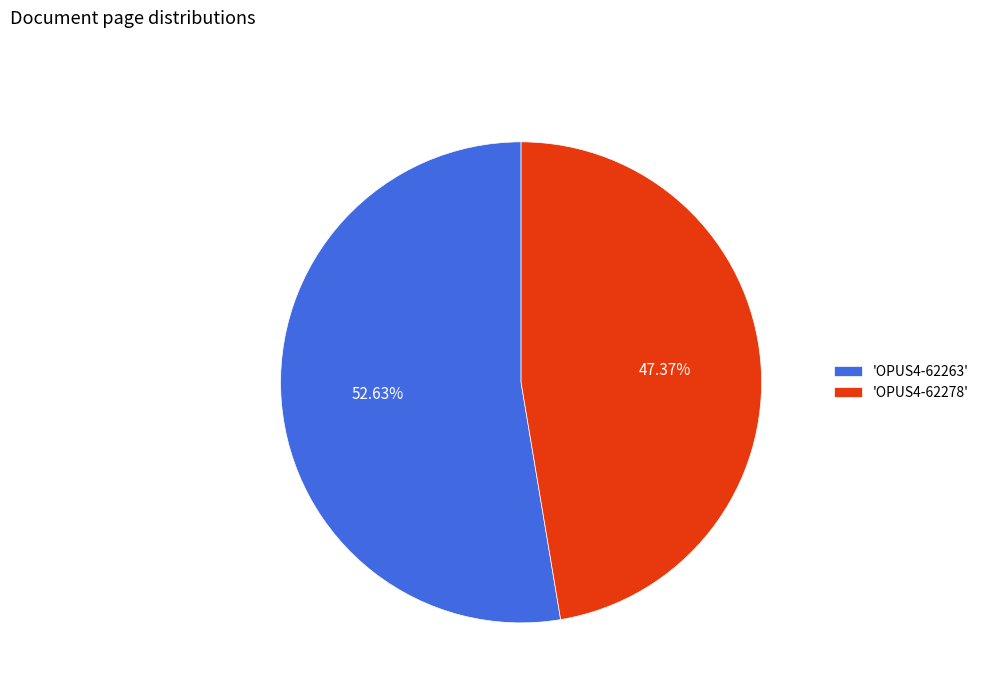

Do 'OPUS4-62278' and 'OPUS4-62263' together represent more than half of the pie?

Yes